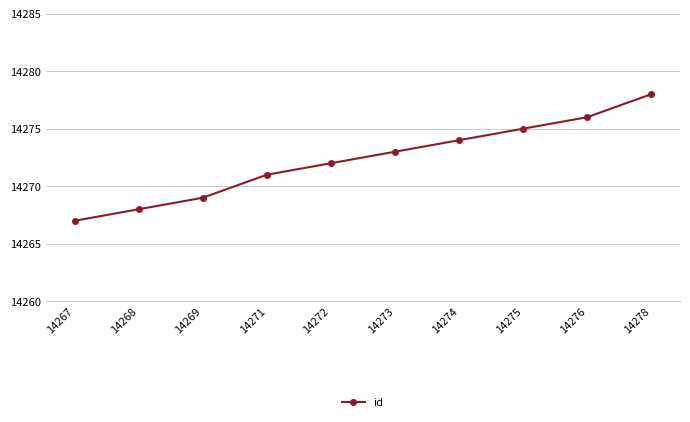

How many values are below 14273?

5